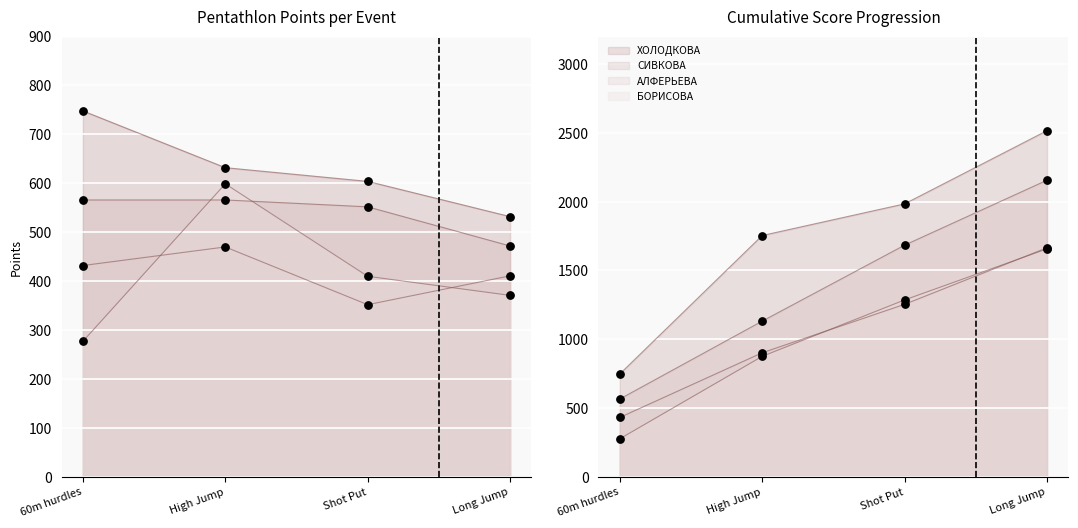

What is the total value across all series at 60m hurdles?

998